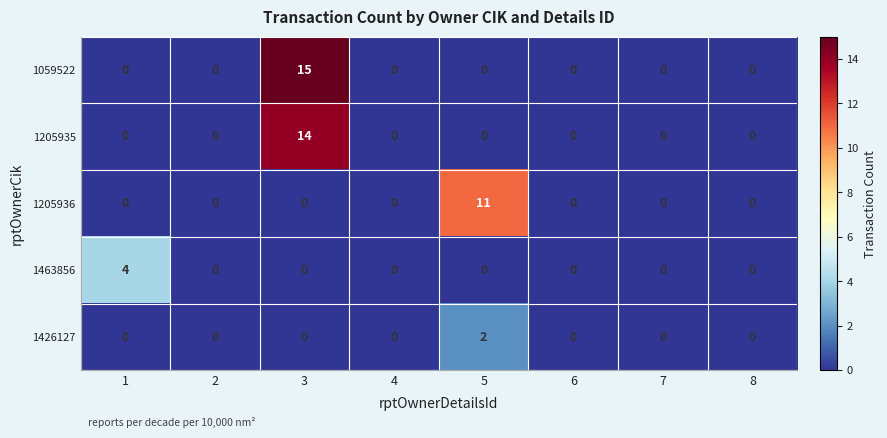

Count the number of data series in this chart.

5